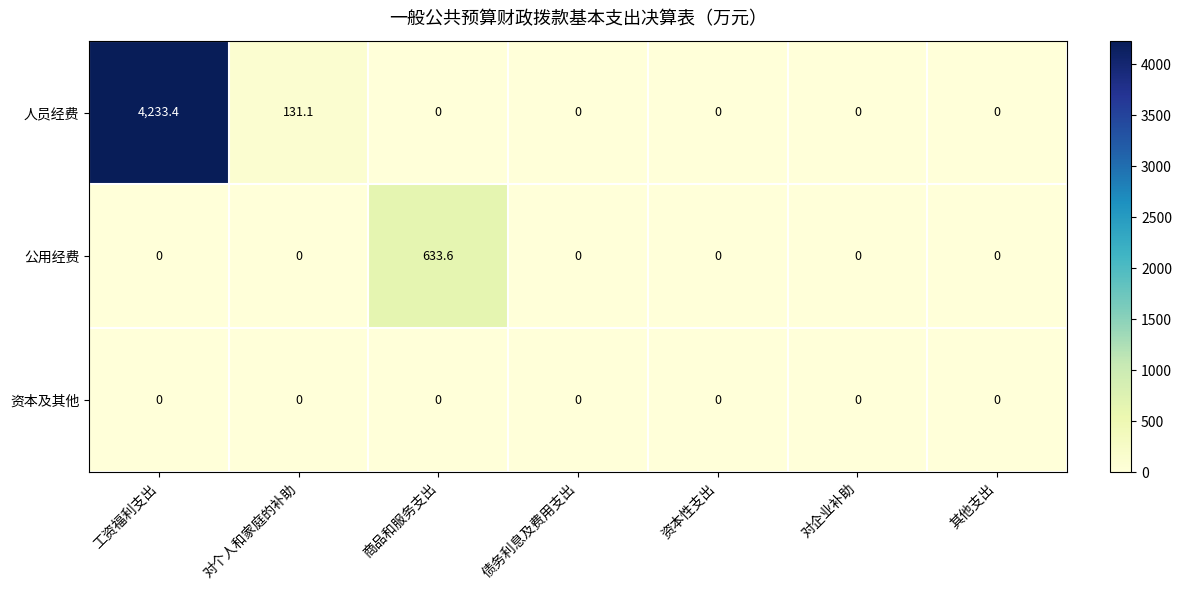

True or false: 人员经费 has a value of 0.0 at 债务利息及费用支出.

True